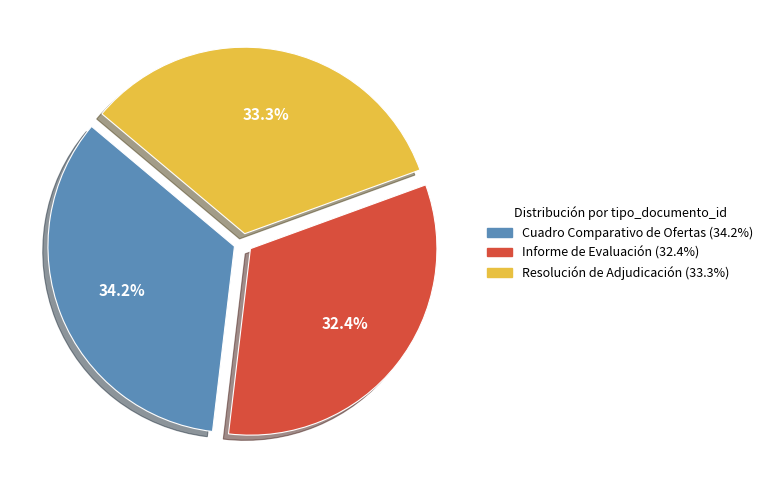

How many segments does this pie chart have?

3